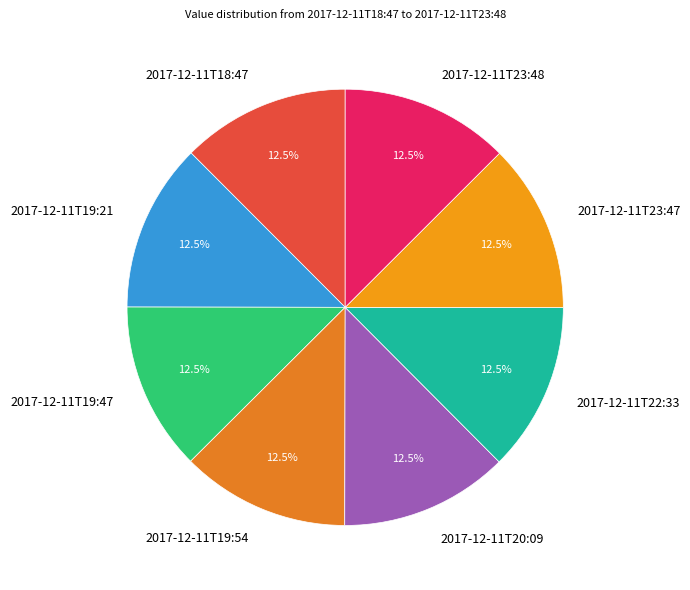

Is there any slice that represents more than half of the pie?

No